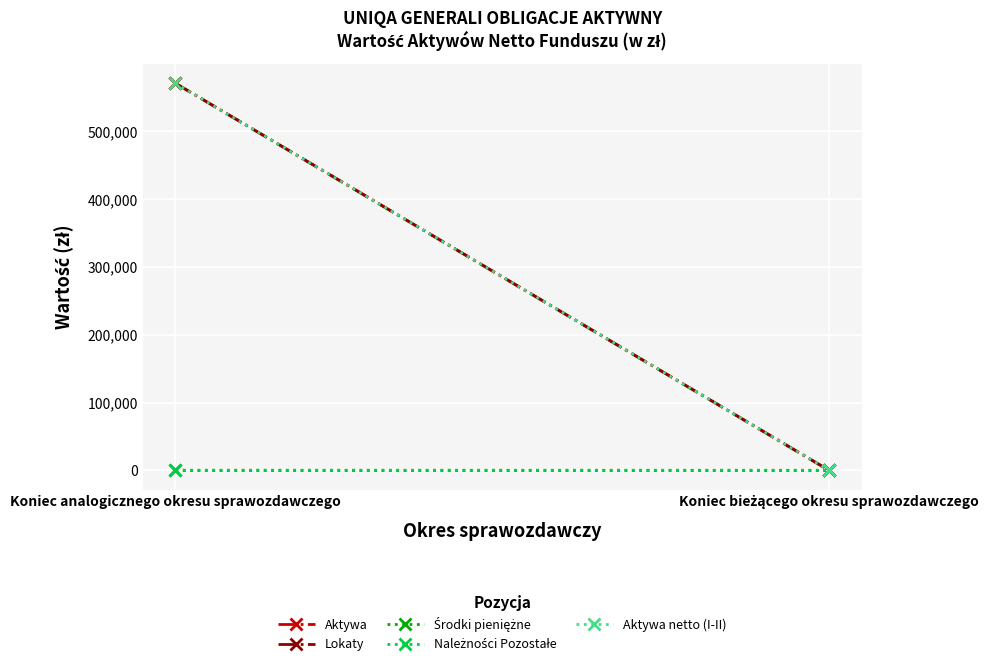

What is the maximum value shown in the chart?

571172.3